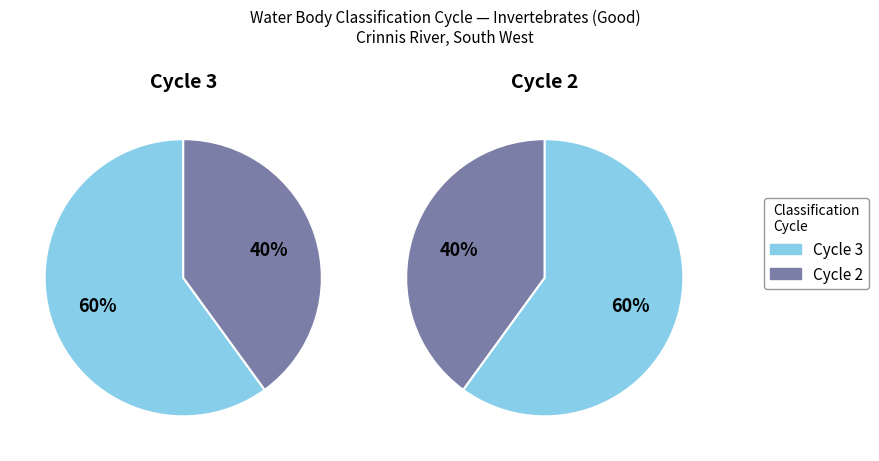

Rank the categories by value from highest to lowest.

Cycle 3, Cycle 2